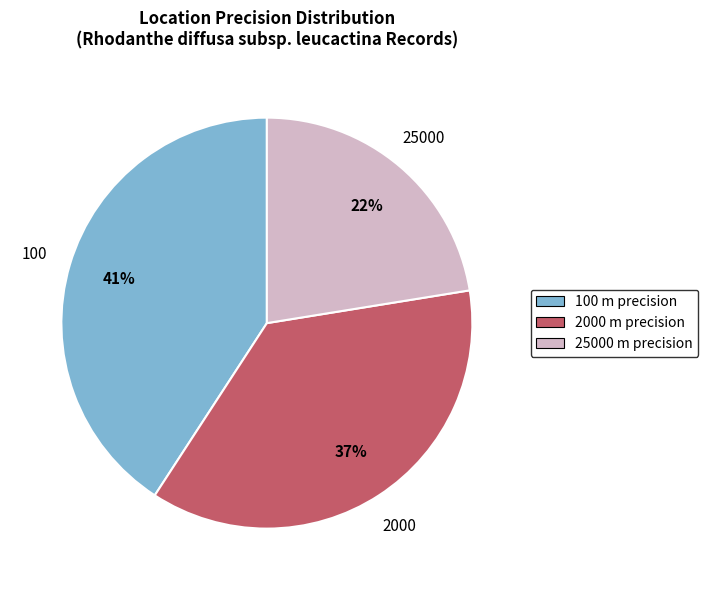

Rank the categories by value from lowest to highest.

25000, 2000, 100